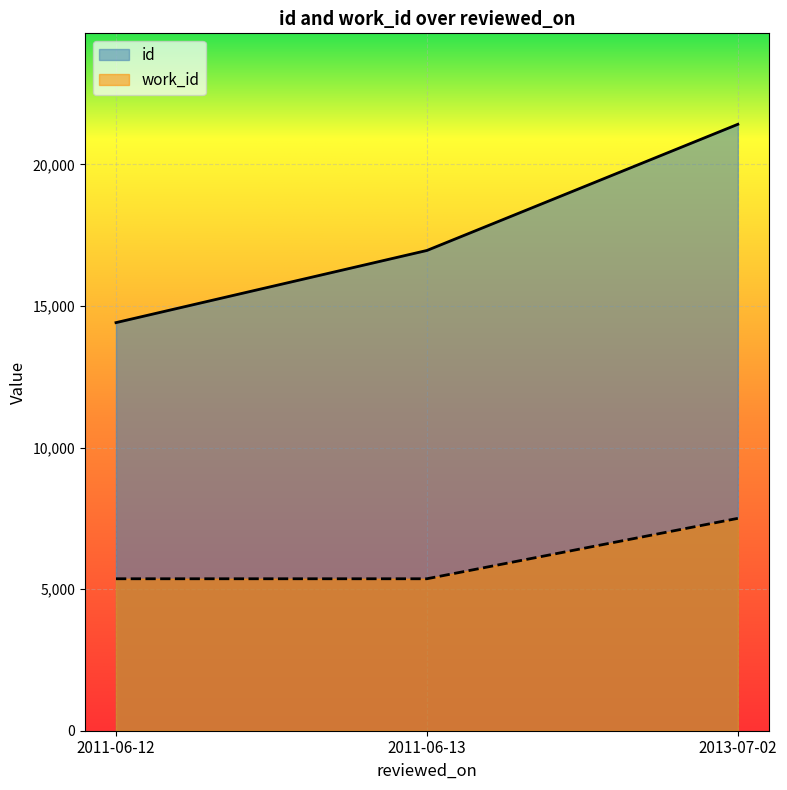

Reading right to left, what are all the values shown in this chart?

id: 21413	16958	14410
work_id: 7499	5366	5366